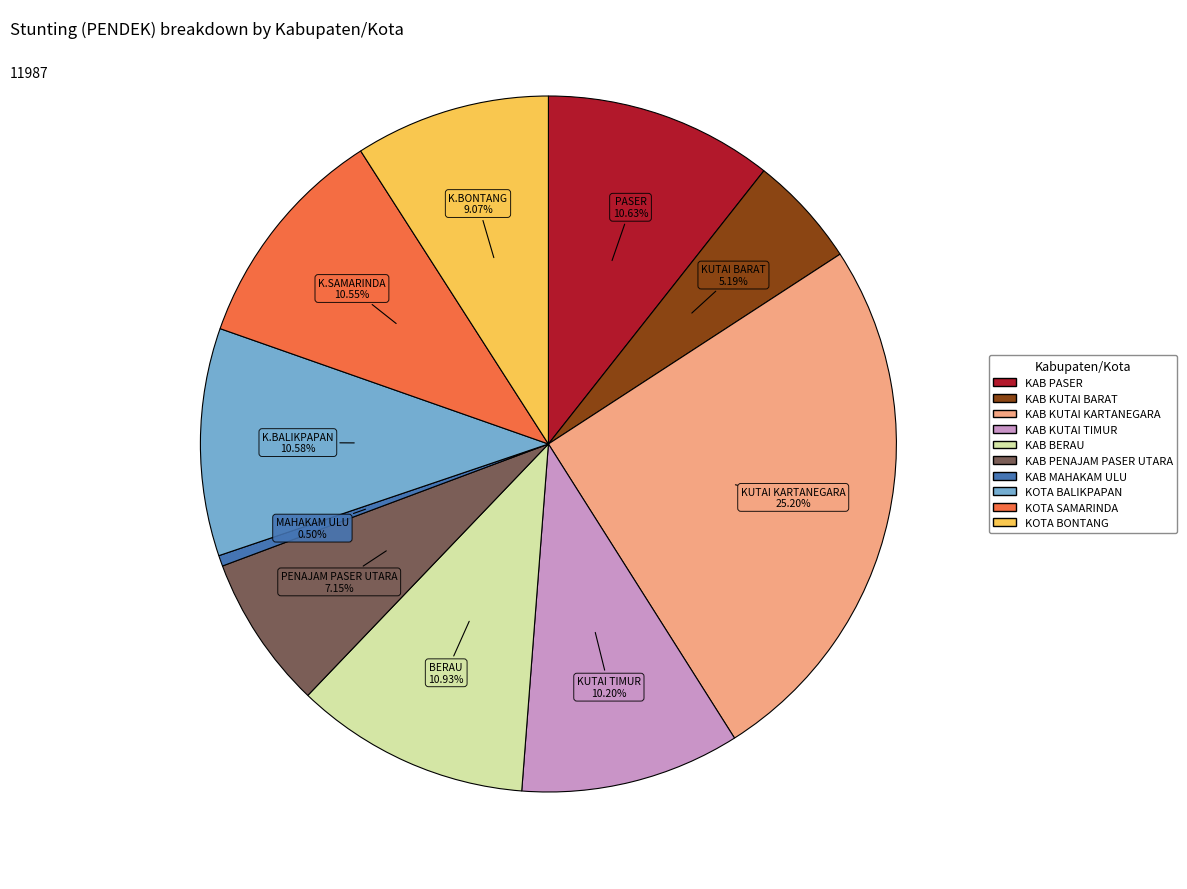

Is it true that KOTA BONTANG is 9% of the pie?

True